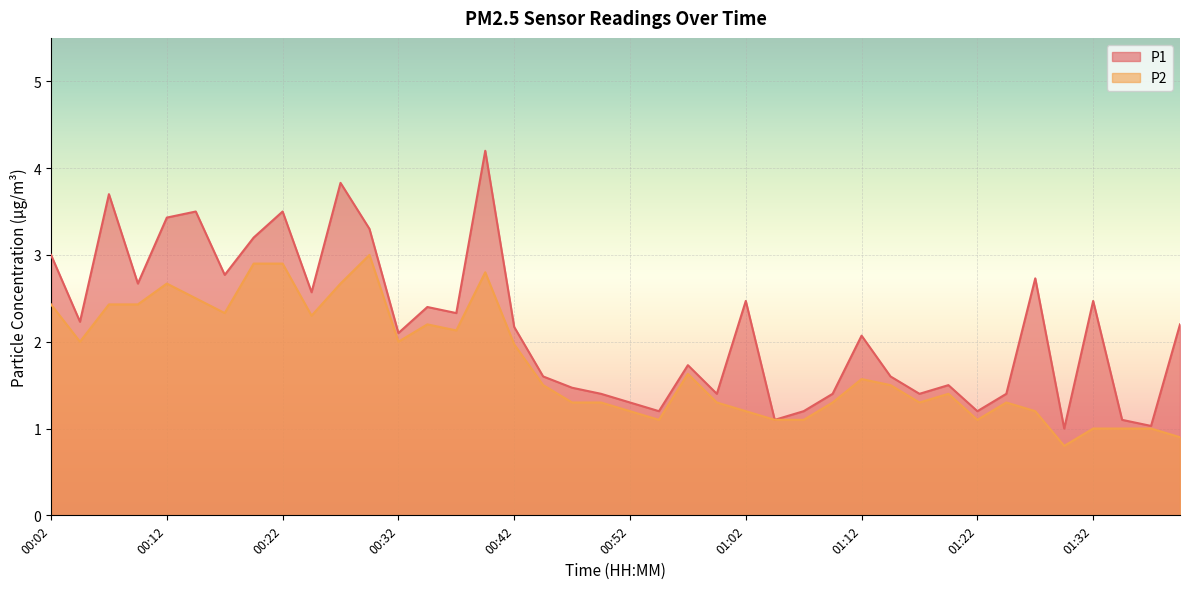

Count the number of categories in the chart.

40